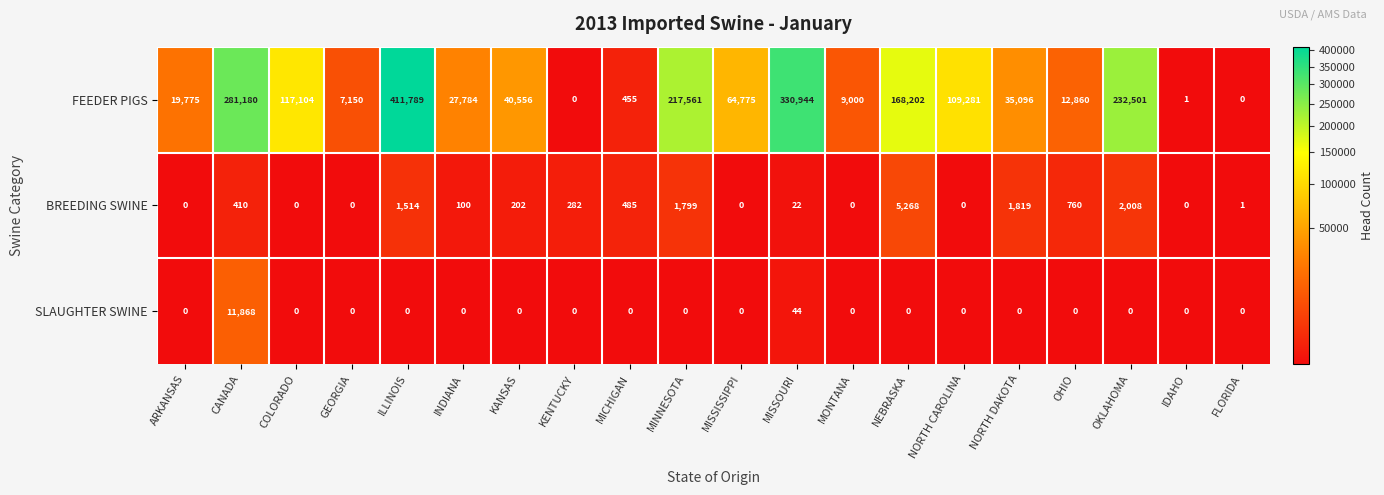

What is the average value of the SLAUGHTER SWINE series?

596